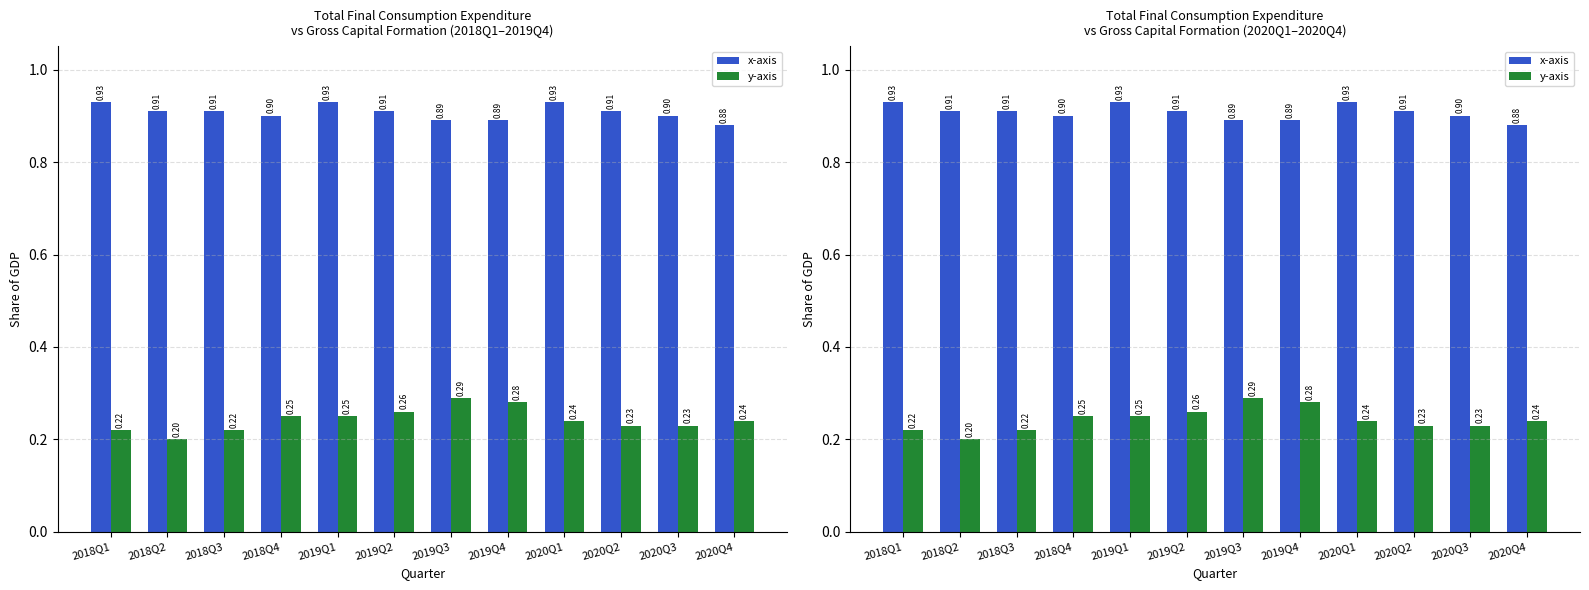

What is the average value of the y-axis series?

0.2